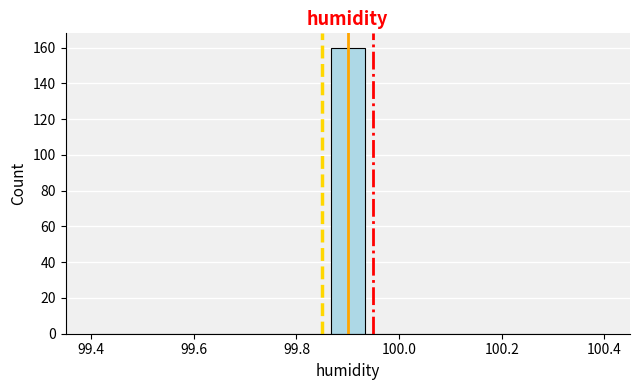

Read against the x-axis, roughly where is the centre of the tallest bar?

99.90